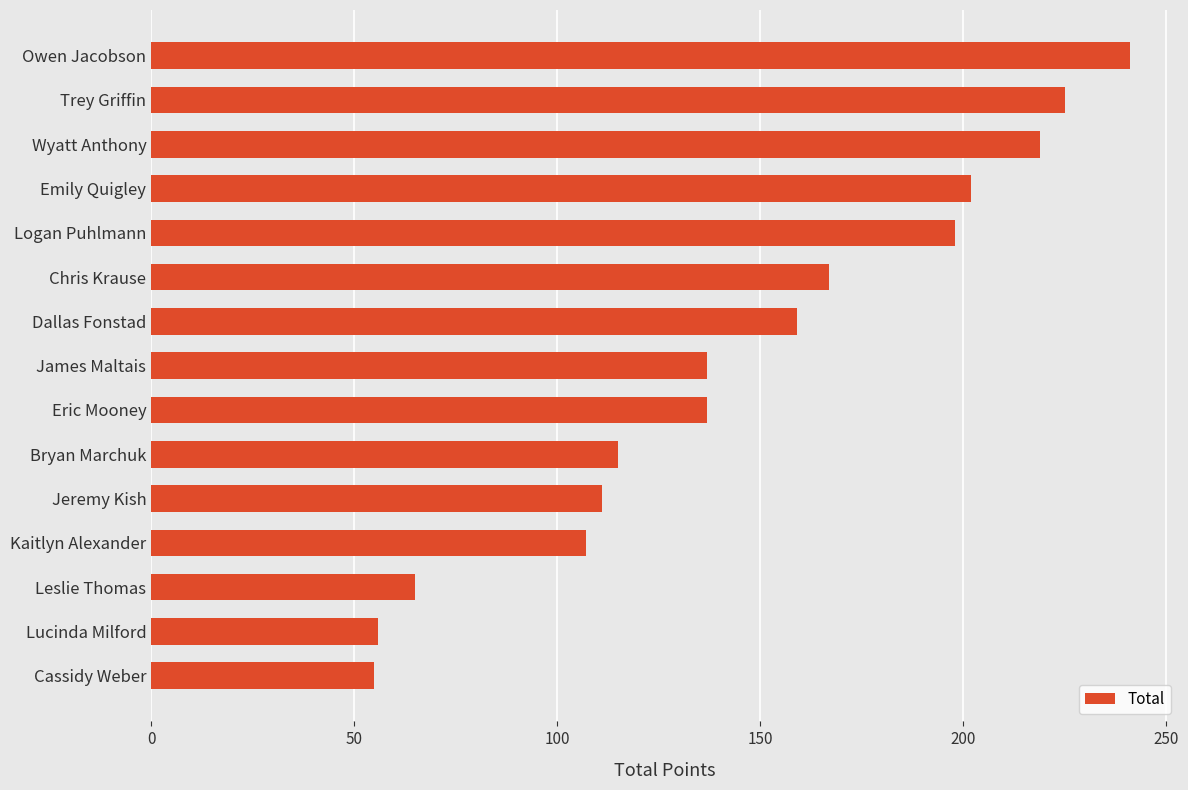

What is the average value?

146